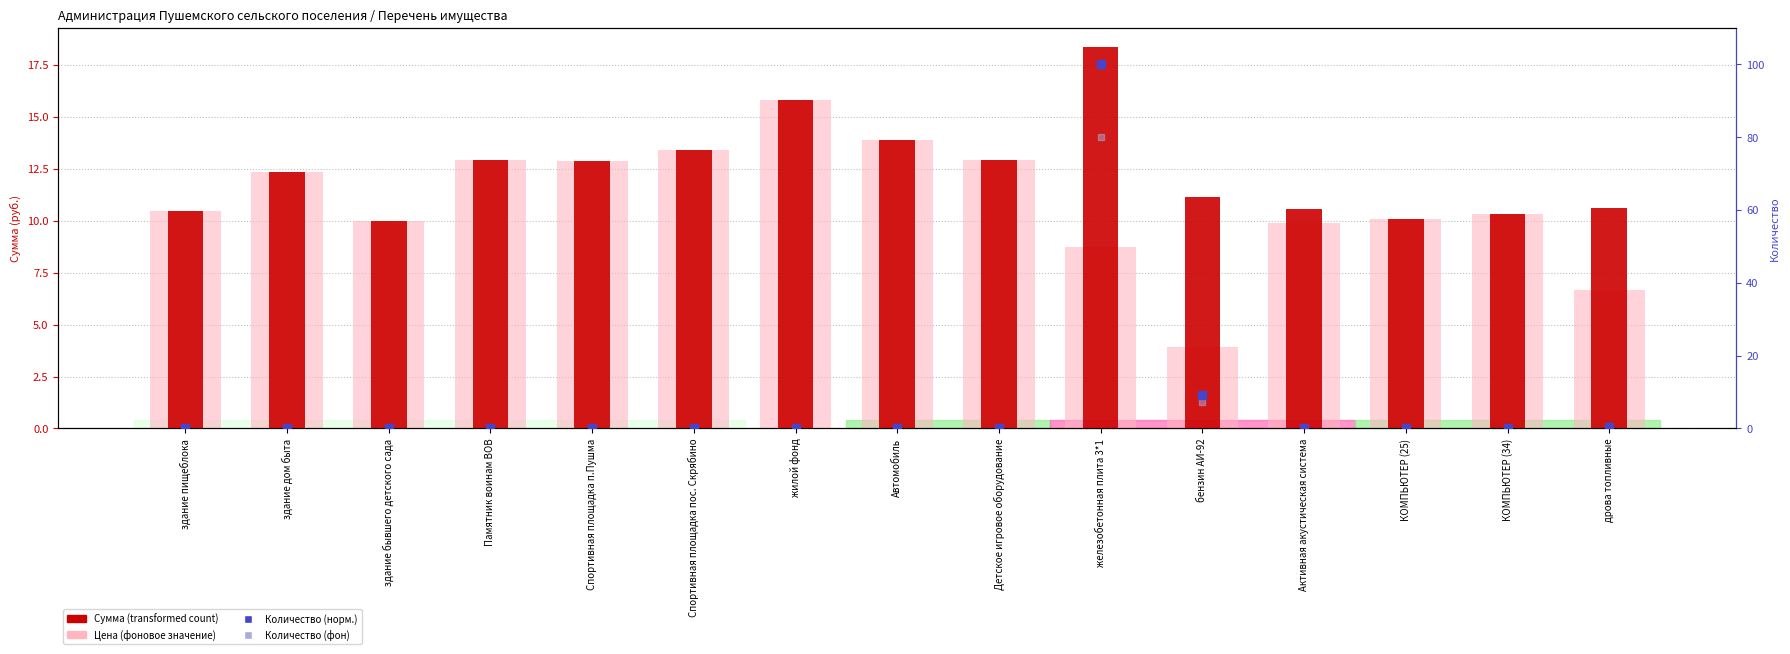

What is the total value across all series at Детское игровое оборудование?

25.8